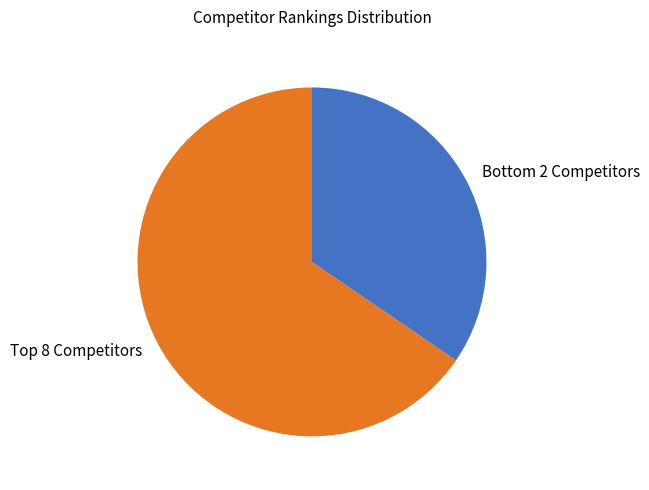

Which slice represents more than half of the pie?

Top 8 Competitors